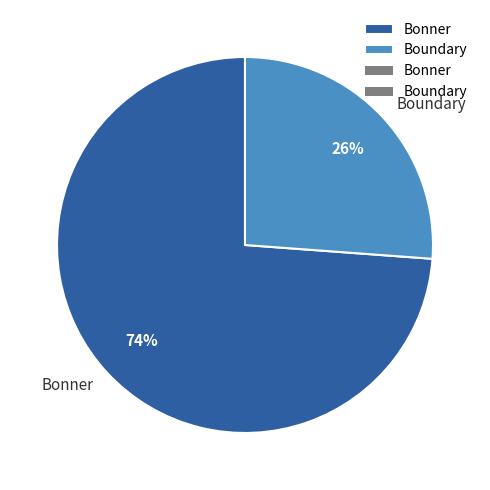

Approximately how many times larger is the value at Bonner compared to Boundary?

2.8